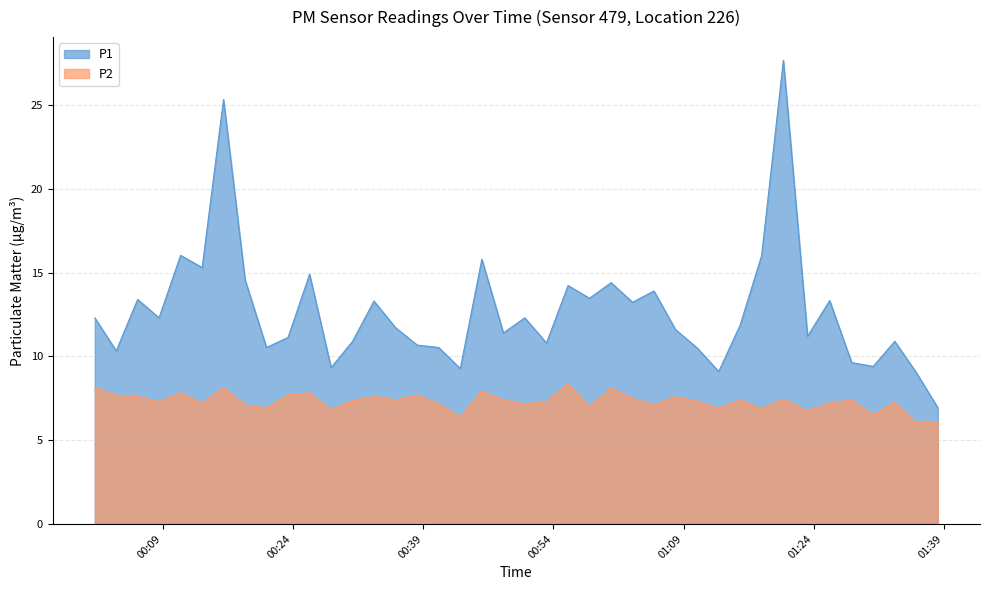

At which label does P1 reach its peak?

2023-09-08T01:20:30